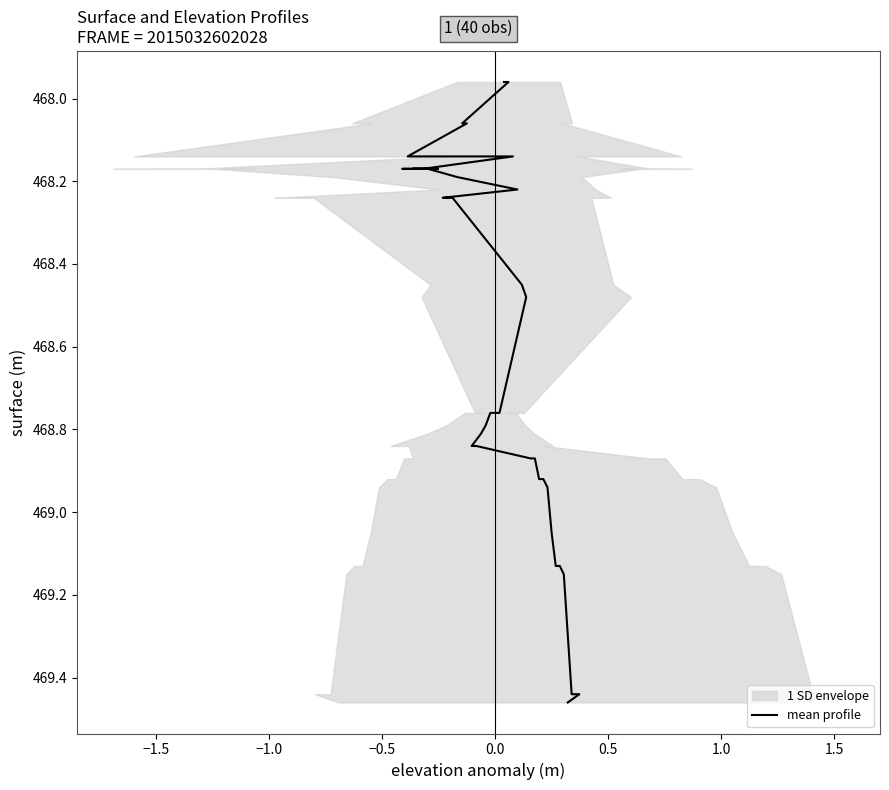

Reading left to right, extract all data points from this chart.

469.5	469.4	469.4	469.4	469.1	469.1	469.1	469.1	468.9	468.9	468.9	468.9	468.9	468.8	468.8	468.8	468.8	468.8	468.8	468.8	468.5	468.4	468.2	468.2	468.2	468.2	468.2	468.2	468.2	468.2	468.2	468.2	468.2	468.2	468.1	468.1	468.1	468.1	468.0	468.0